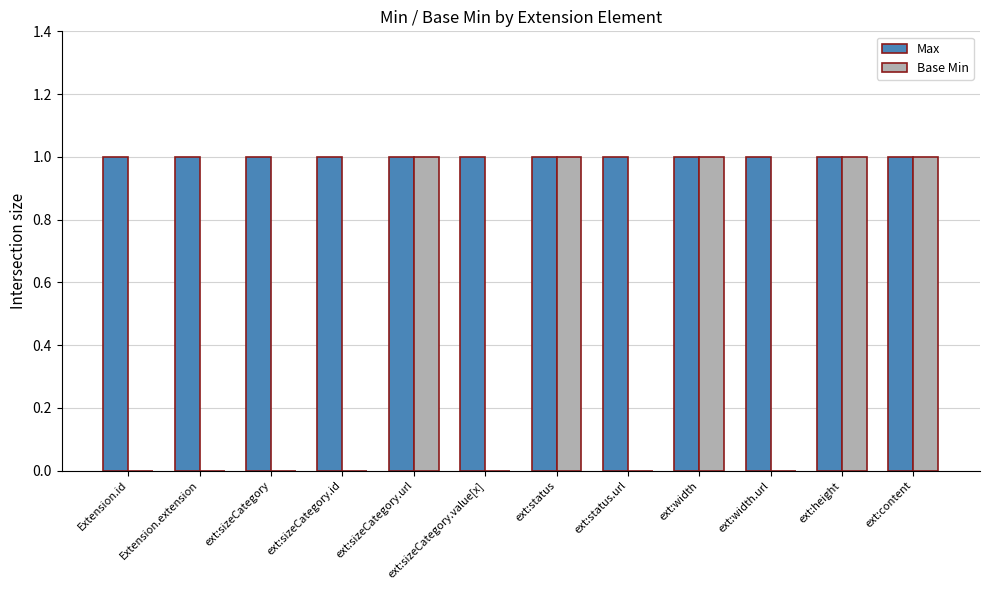

What is the sum of all Max values?

12